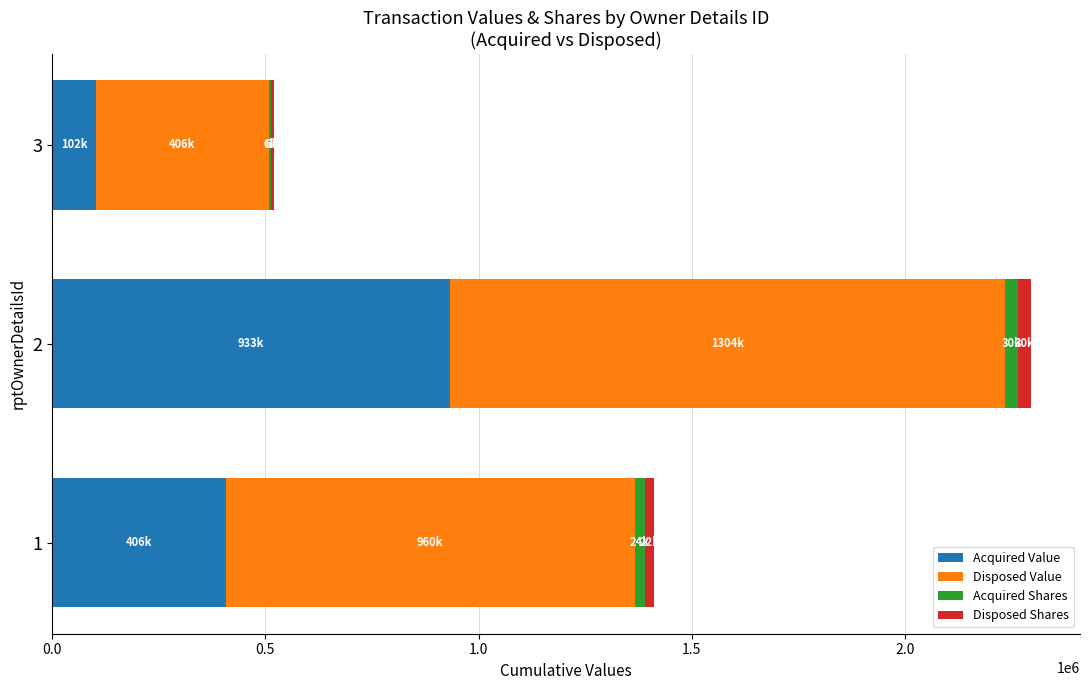

What is the sum of all Acquired Value values?

1440800